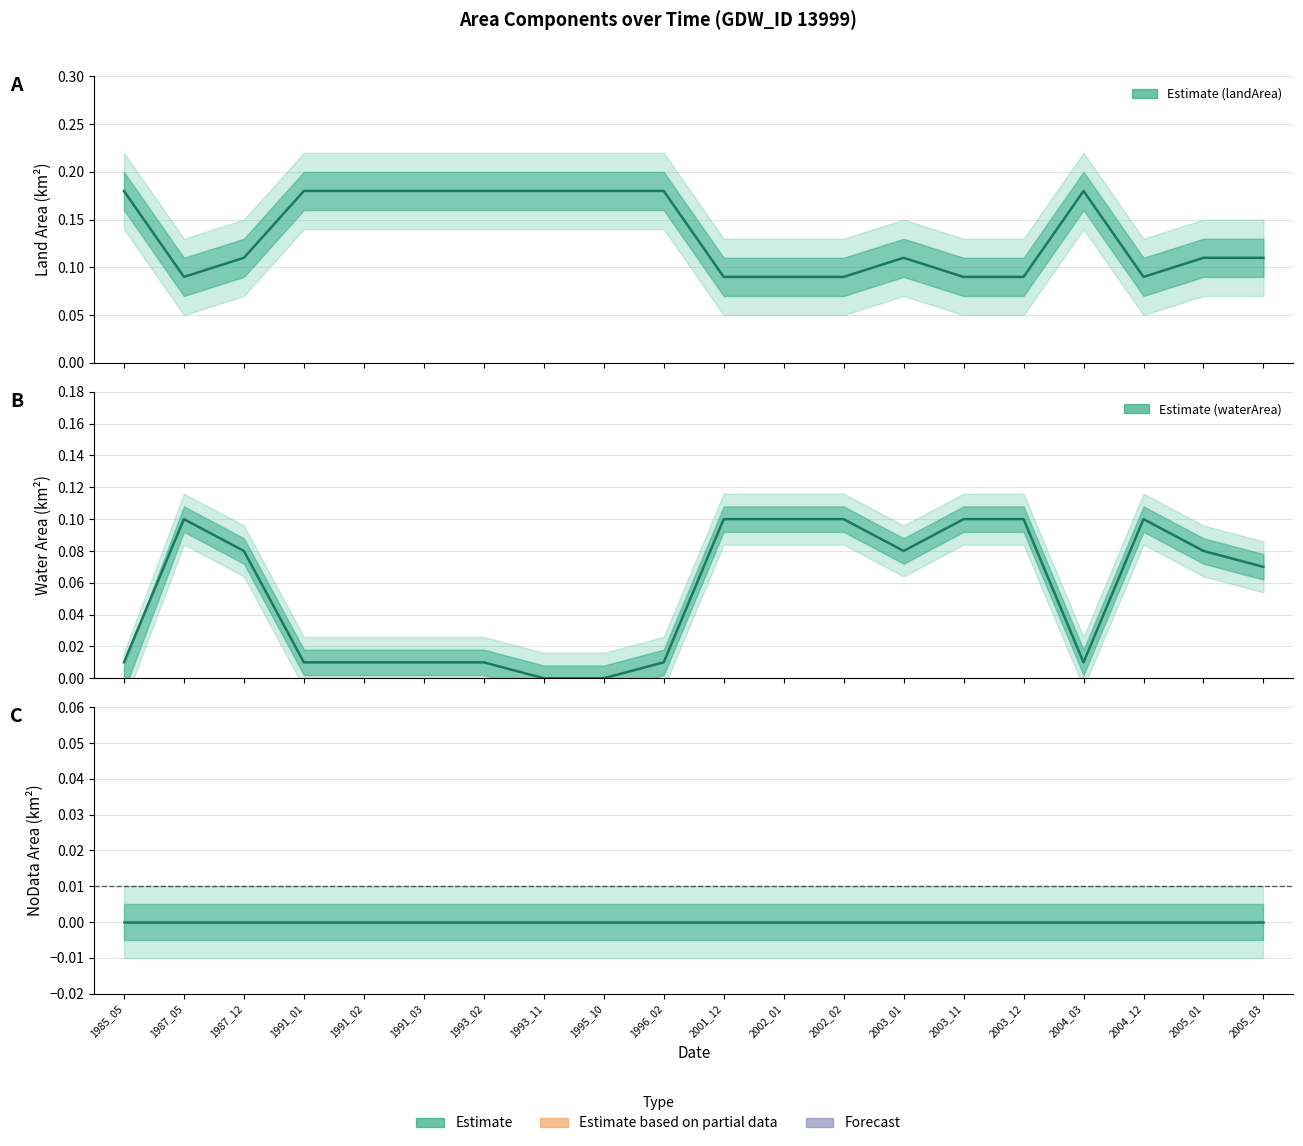

How many values in the waterArea series exceed 0?

18